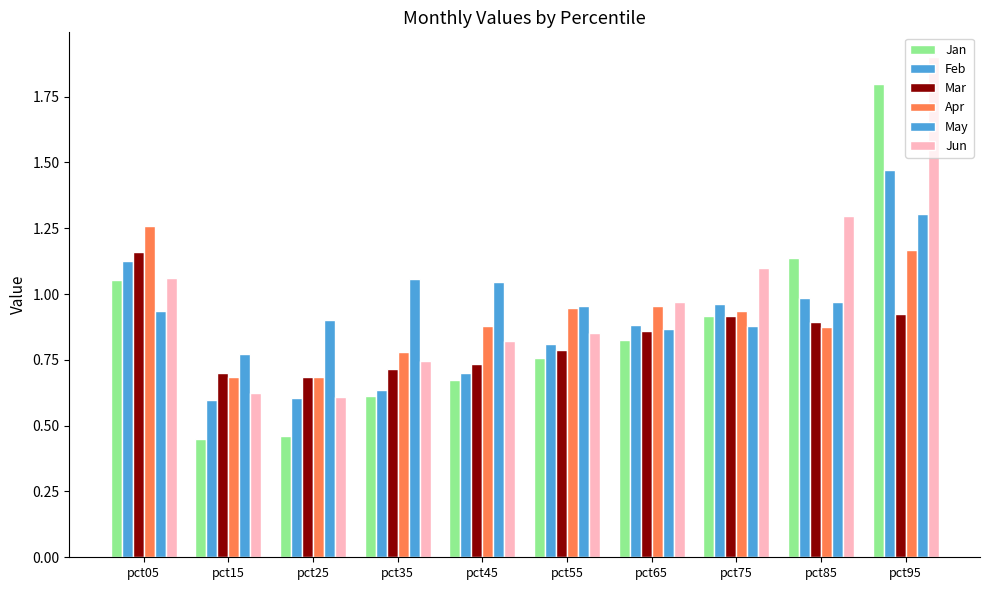

At which label does Feb reach its peak?

pct95